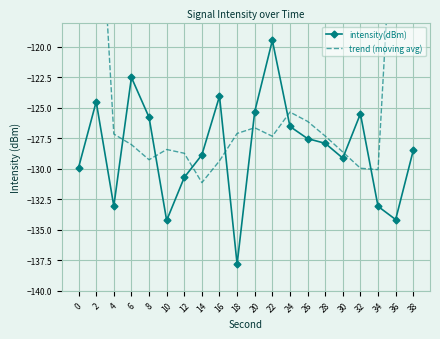

True or false: intensity(dBm) has more than 0 points higher than both neighbors.

True